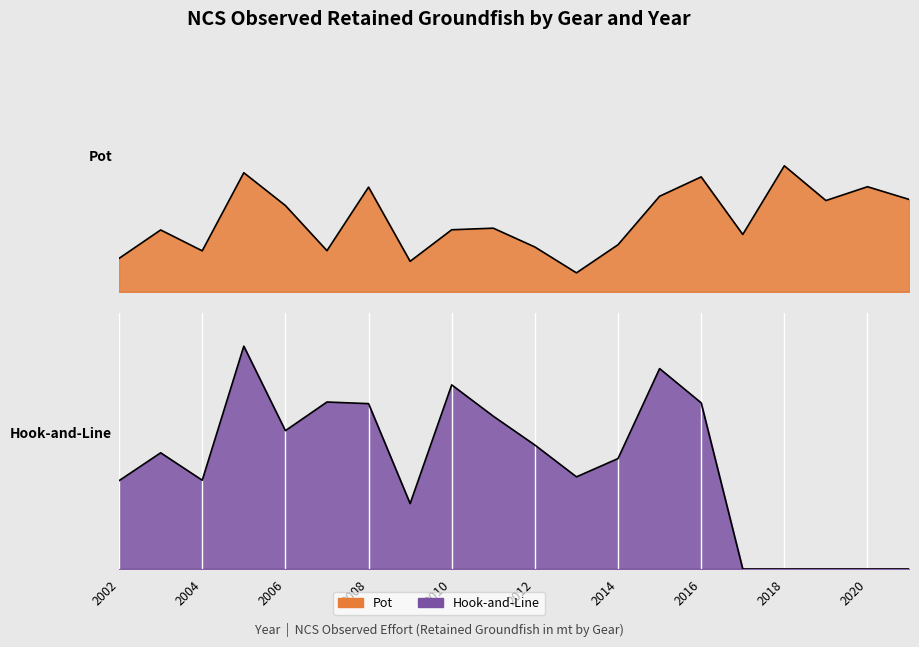

How many times do Hook-and-Line and Pot cross each other?

1